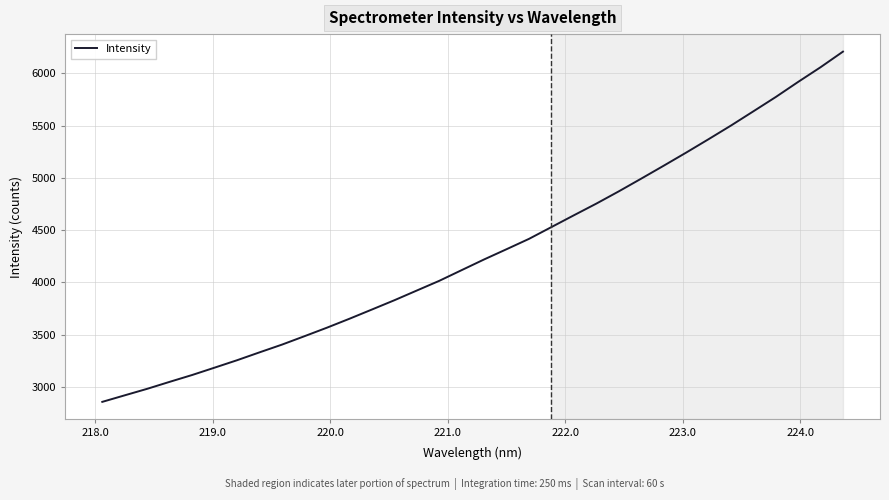

What is the difference between the maximum and minimum values?

3351.8